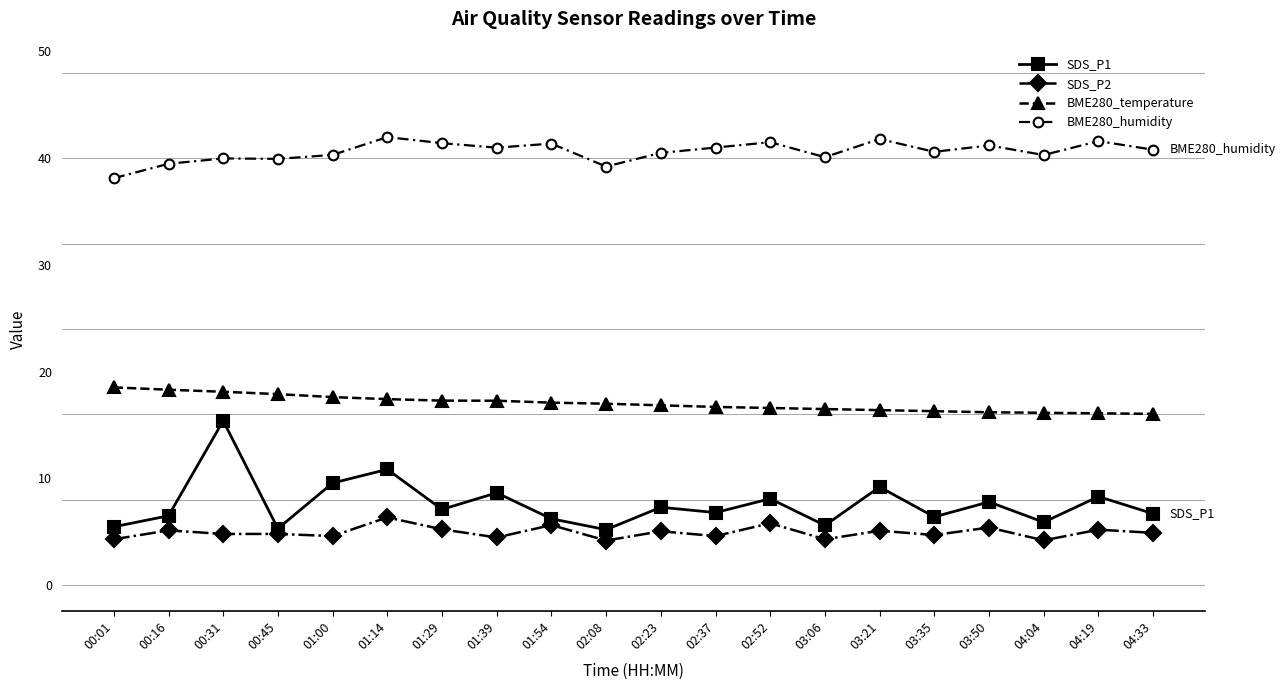

How many lines are shown in the chart?

4